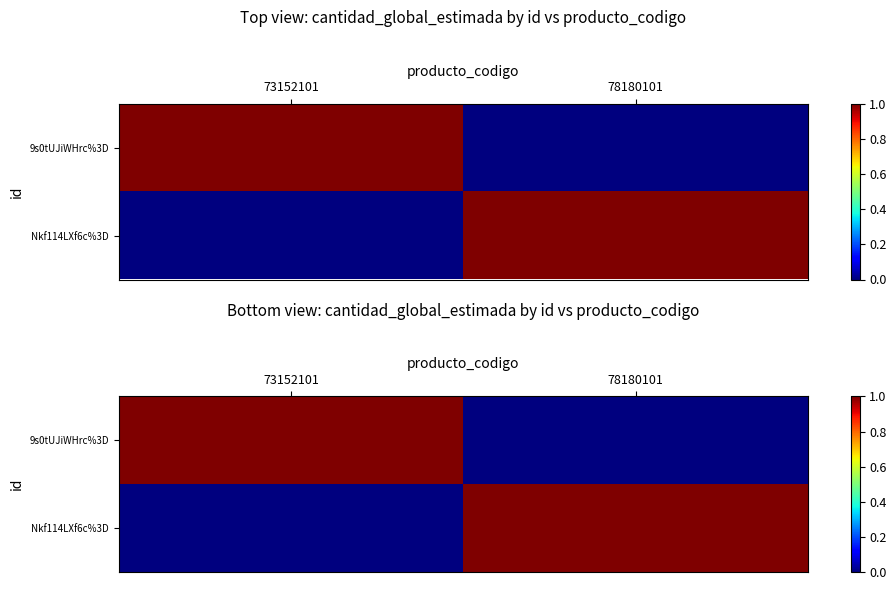

At which label does 9s0tUJiWHrc%3D reach its minimum?

78180101